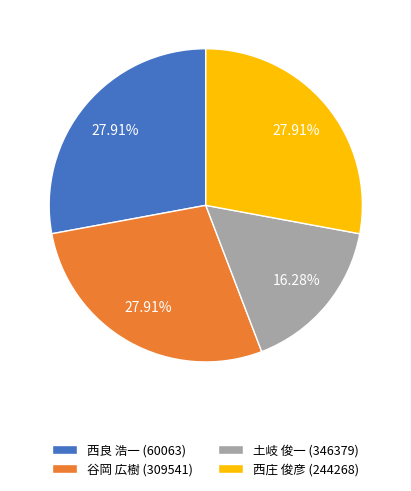

Count the number of slices in the pie.

4